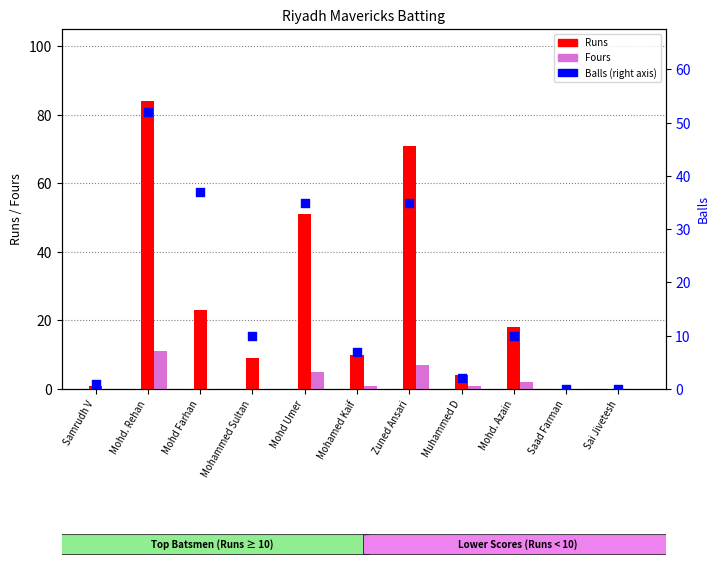

Which series contains the highest Y value?

Runs